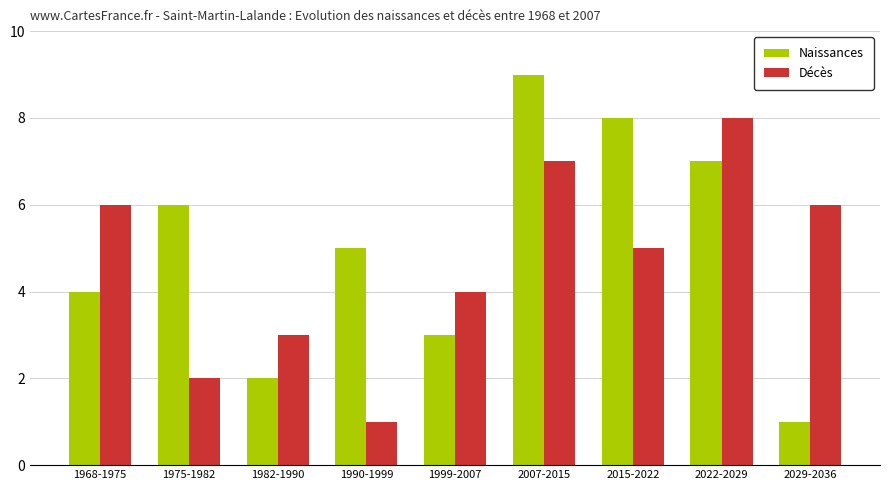

What position from the right is 2022-2029?

2